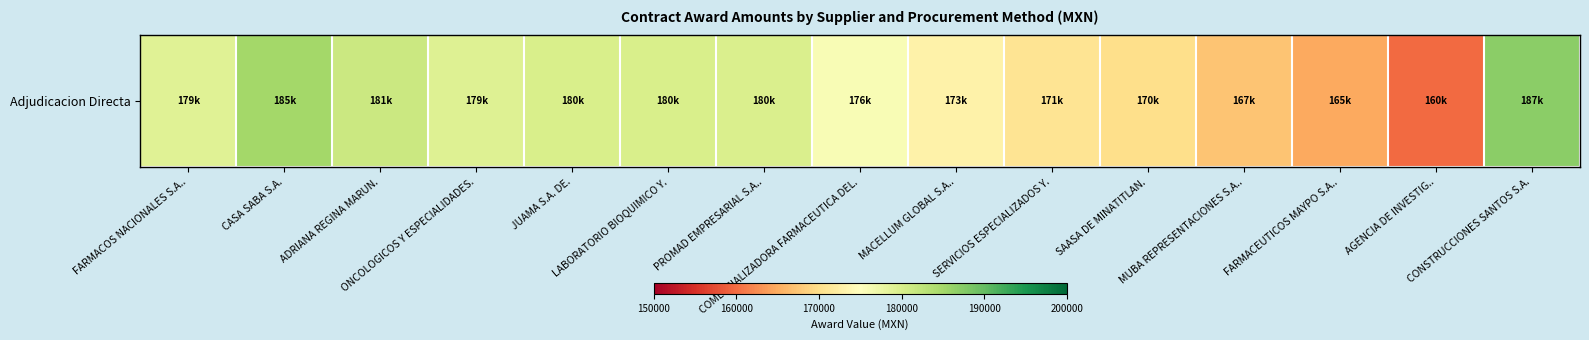

What is the maximum value shown in the chart?

187000.0